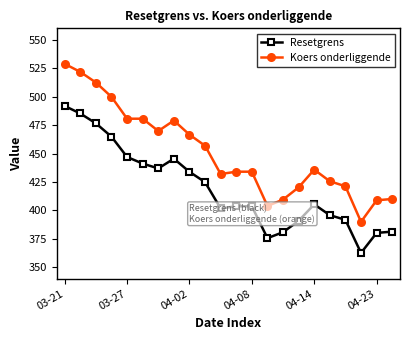

What is the minimum value shown in the chart?

362.7